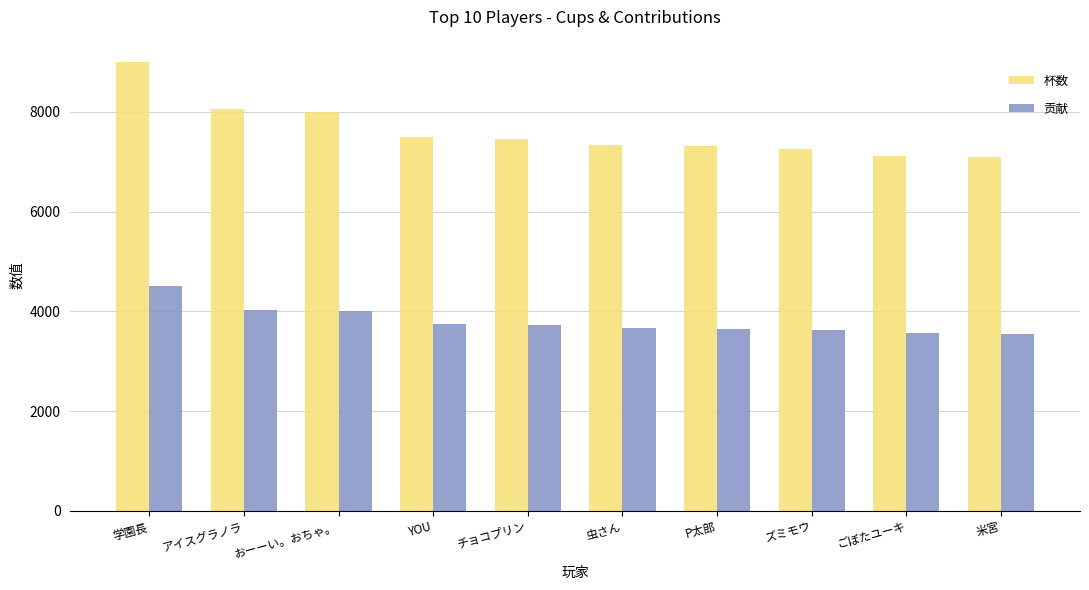

List the series in order of their overall mean, lowest first.

贡献, 杯数